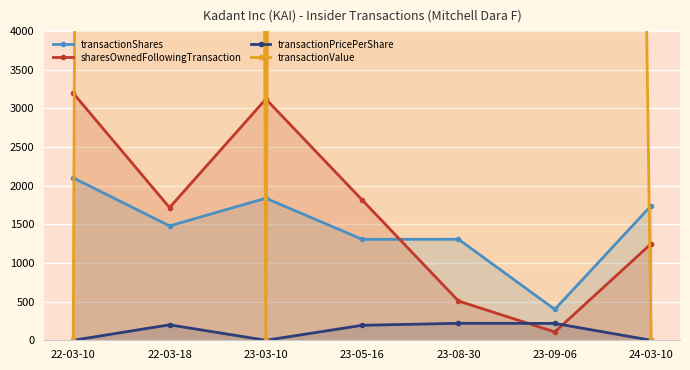

Between 23-09-06 and 22-03-10, which is larger?

22-03-10